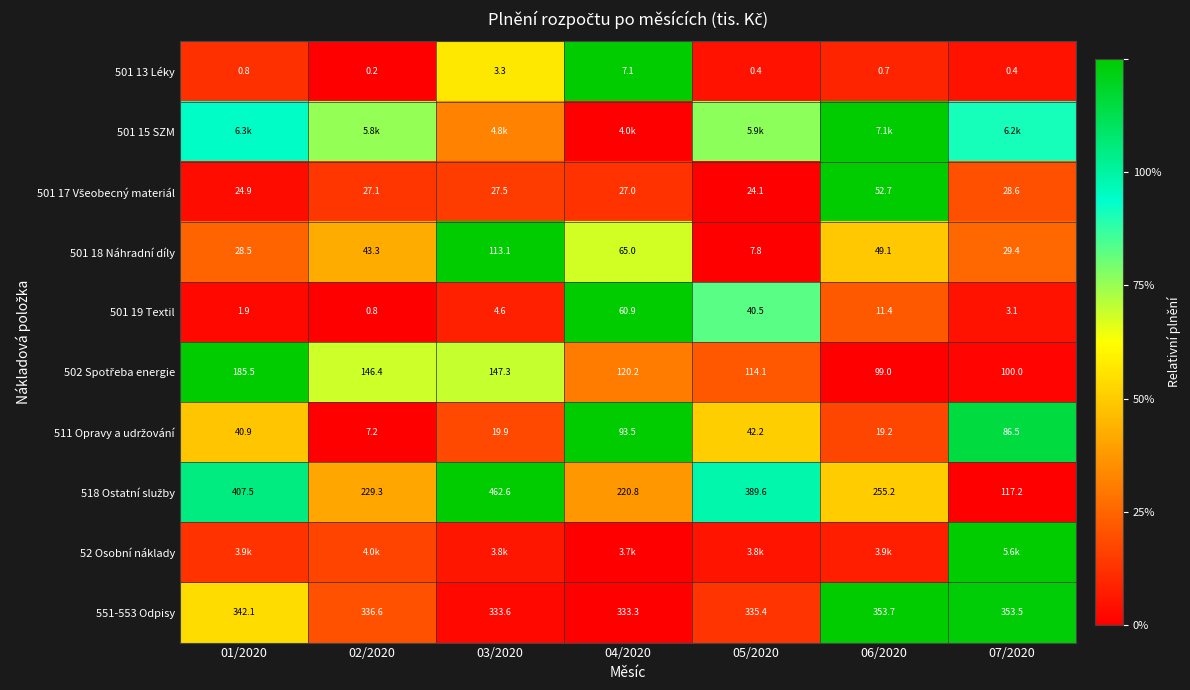

What is the difference between the 52 Osobní náklady values at 02/2020 and 03/2020?

0.1